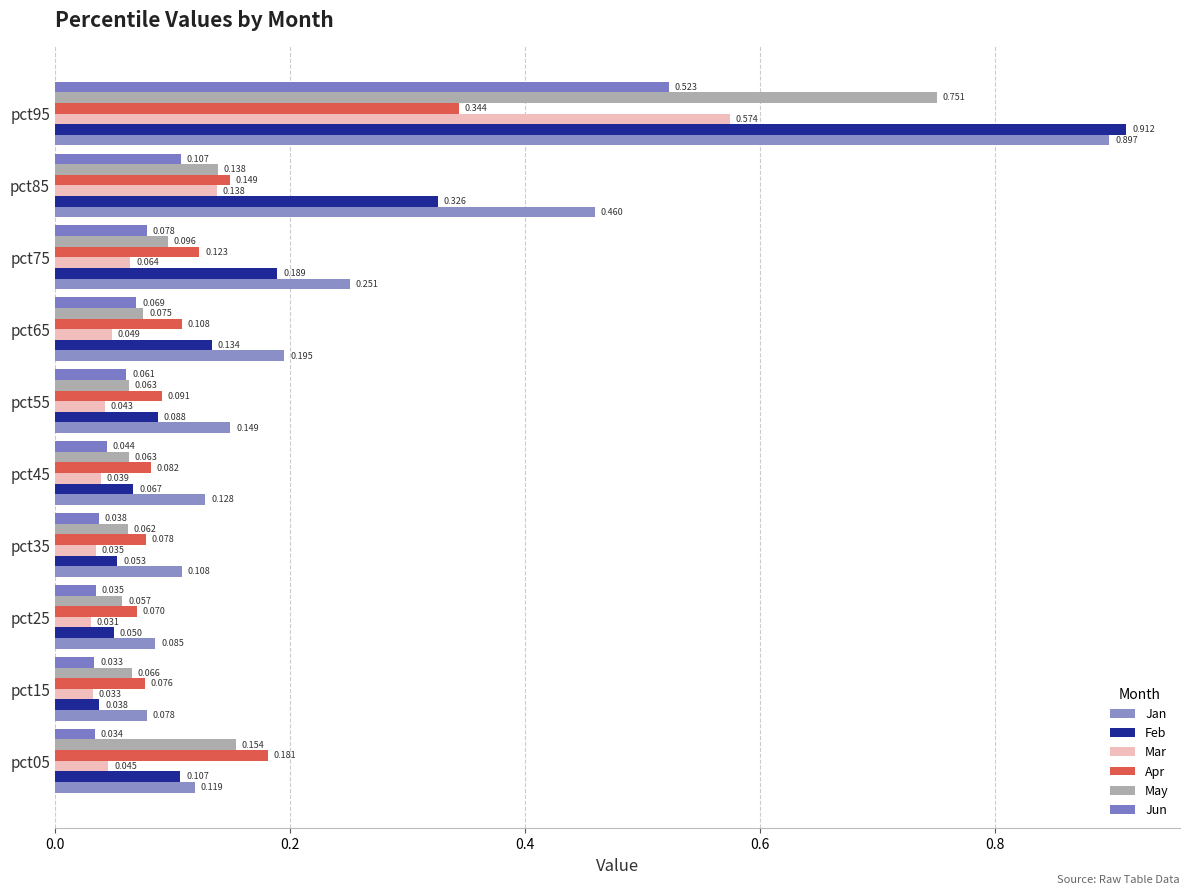

Where is Jan nearest to the value 0?

pct15